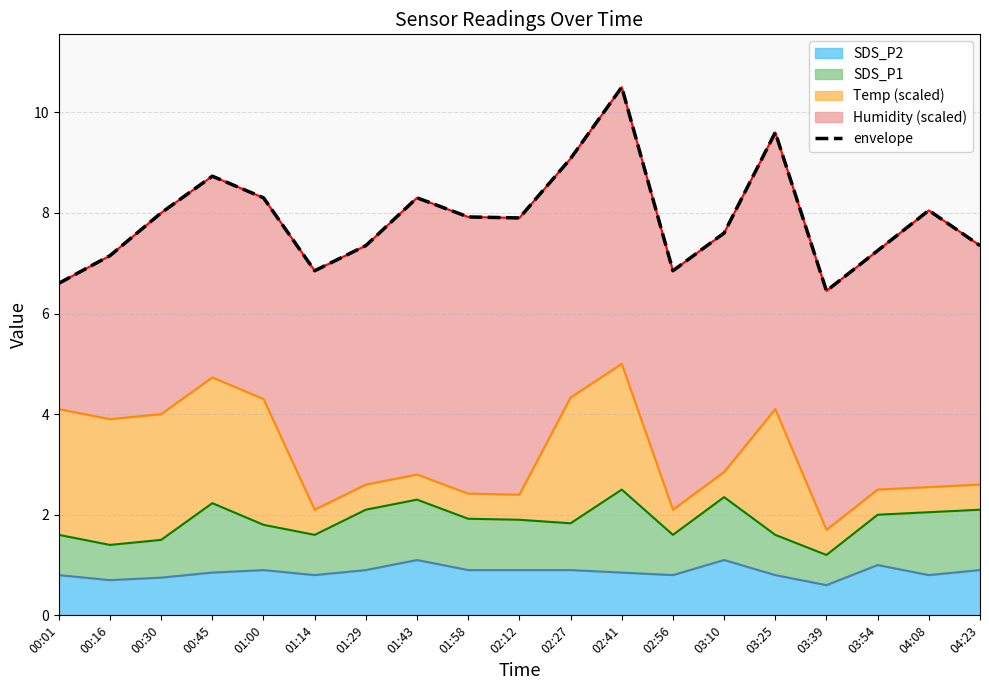

At which category does the data reach its first local peak?

00:45